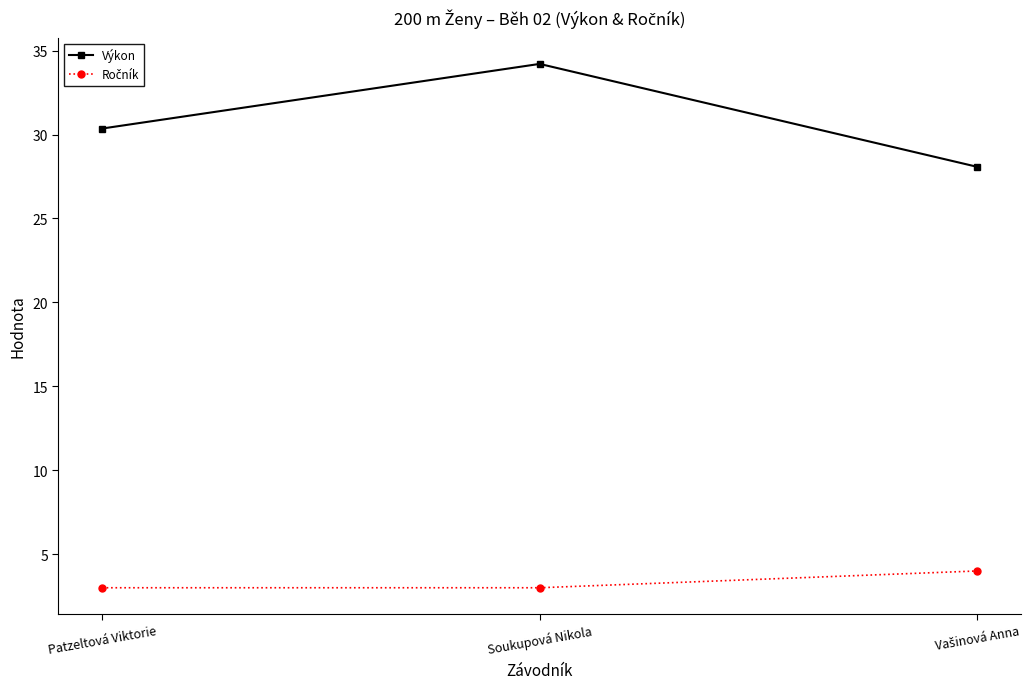

Which series has the largest total across all categories?

Výkon